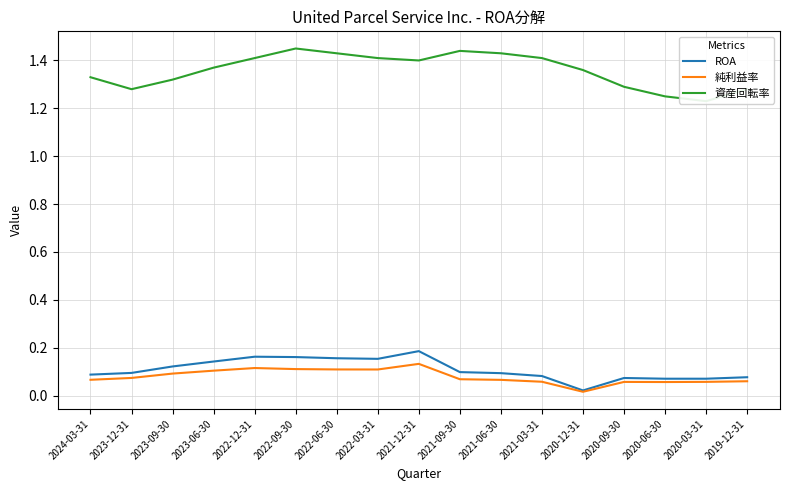

Where is the first local minimum for ROA?

2022-03-31